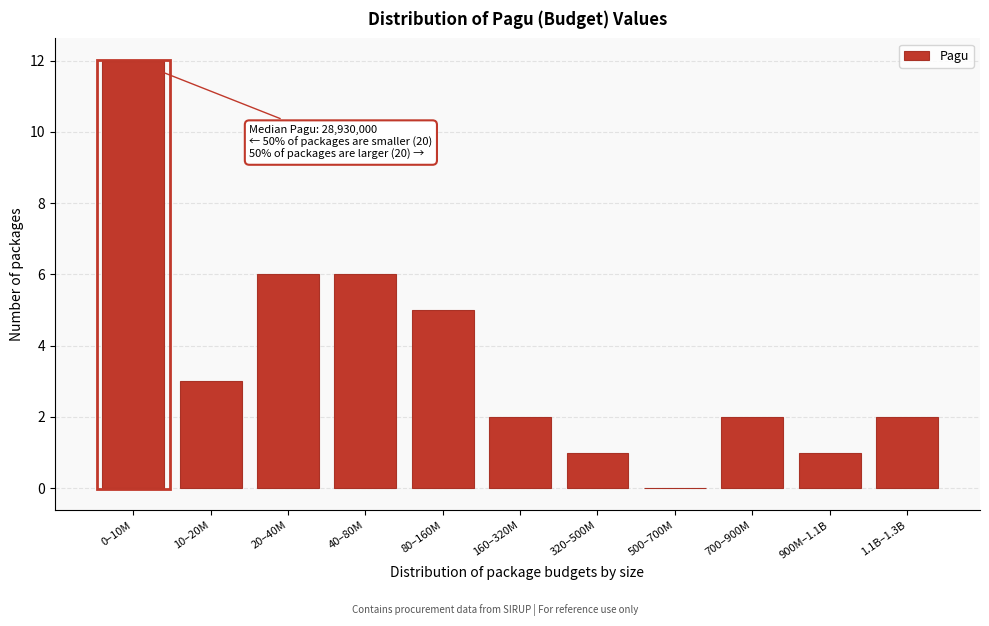

Reading left to right, list all the values displayed in this chart.

0–10M=12	10–20M=3	20–40M=6	40–80M=6	80–160M=5	160–320M=2	320–500M=1	500–700M=0	700–900M=2	900M–1.1B=1	1.1B–1.3B=2